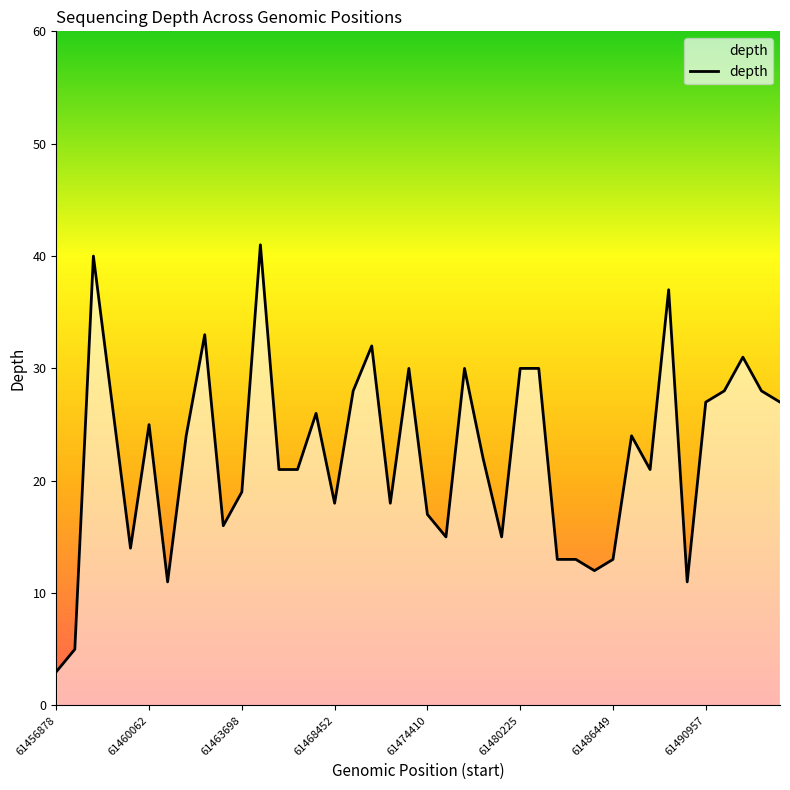

What is the greatest value displayed?

41